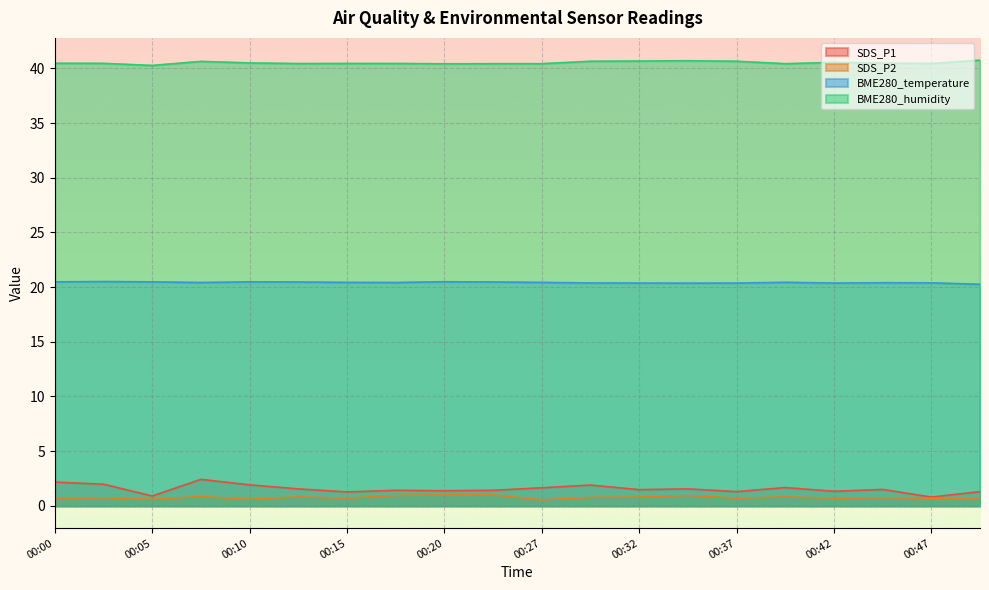

In SDS_P1, how many points are higher than both neighbors (excluding endpoints)?

6